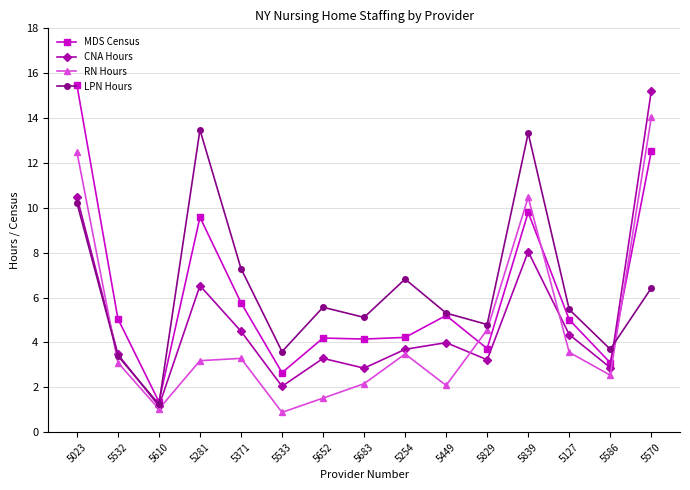

What value does the LPN Hours series have at 5532?

3.4